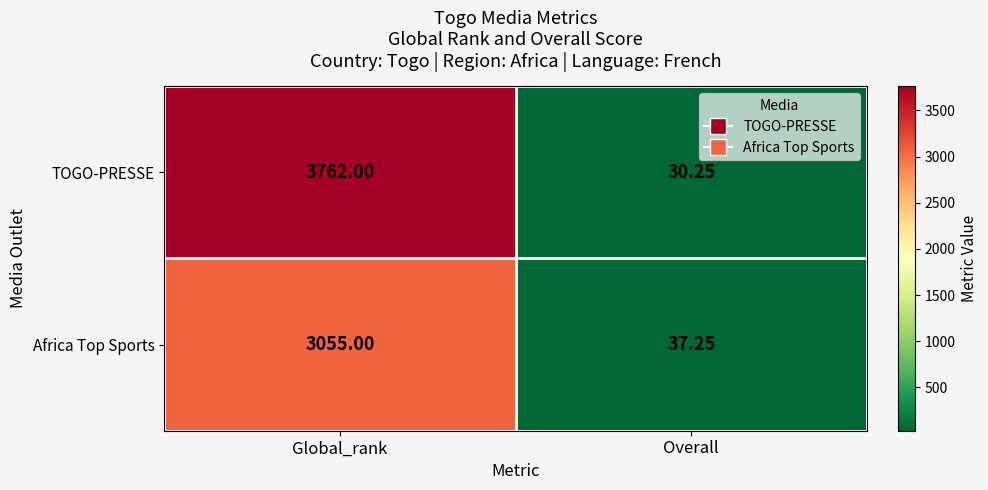

Which series has the largest range (max minus min)?

TOGO-PRESSE